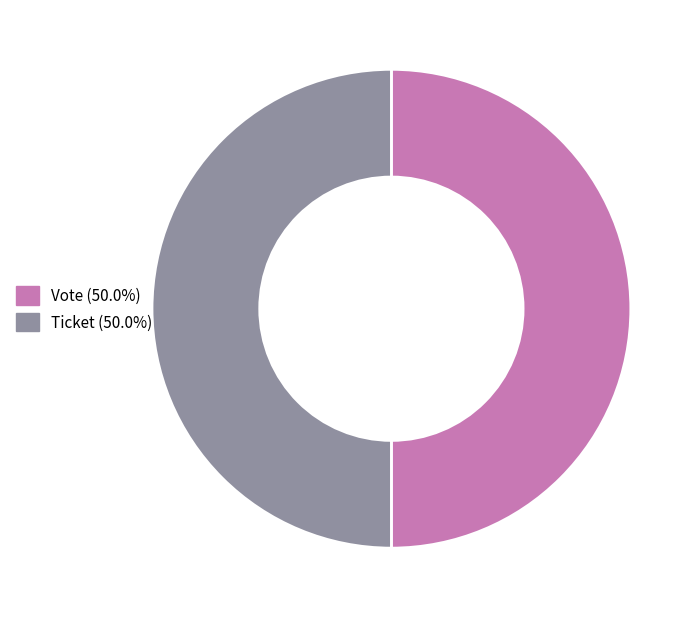

Do Vote (50.0%) and Ticket (50.0%) together represent more than half of the pie?

Yes